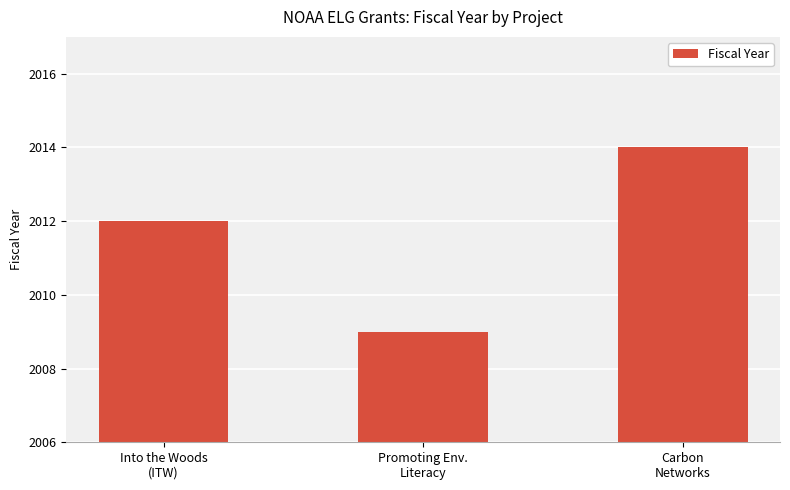

Reading left to right, list all the values displayed in this chart.

Into the Woods
(ITW)=2012	Promoting Env.
Literacy=2009	Carbon
Networks=2014